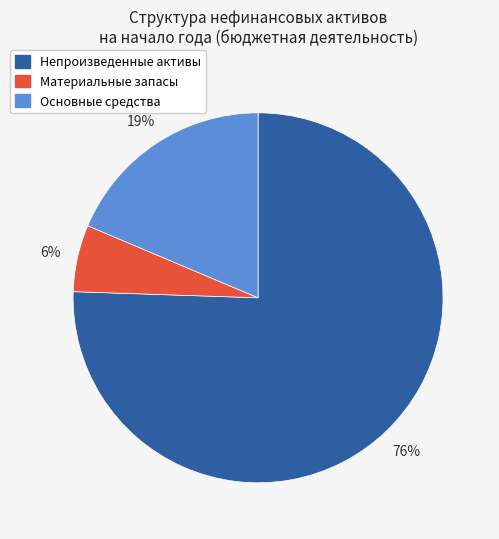

Is there a majority slice in this chart?

Yes